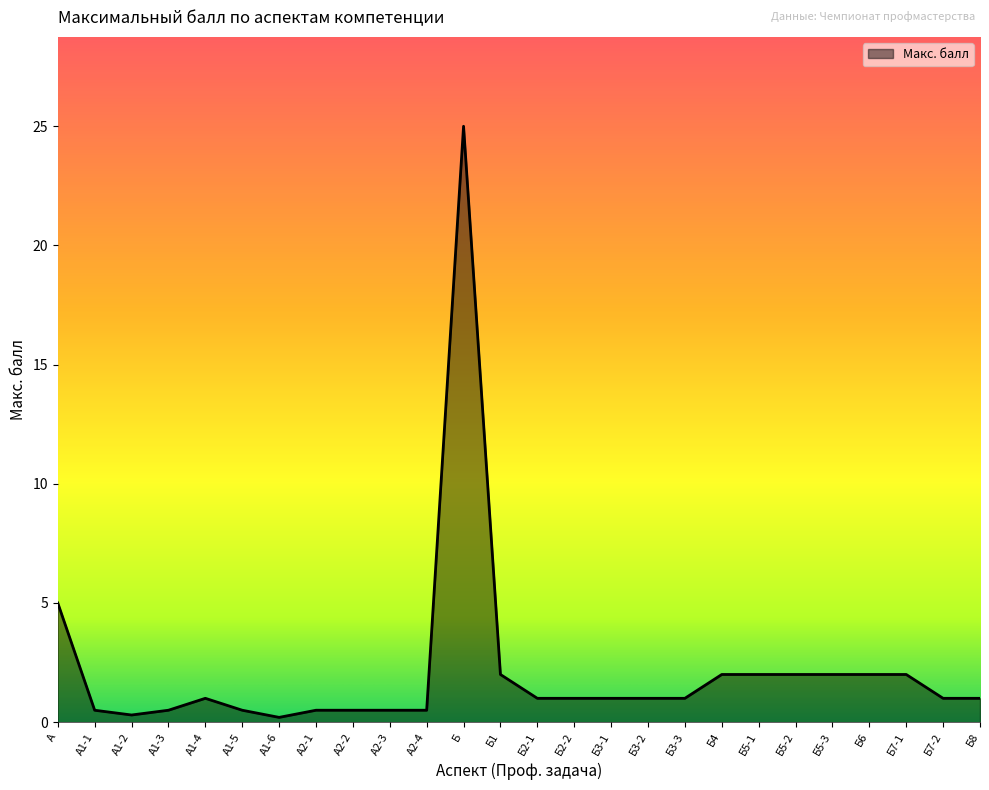

What is the change in value from А1-4 to Б4?

+1.0